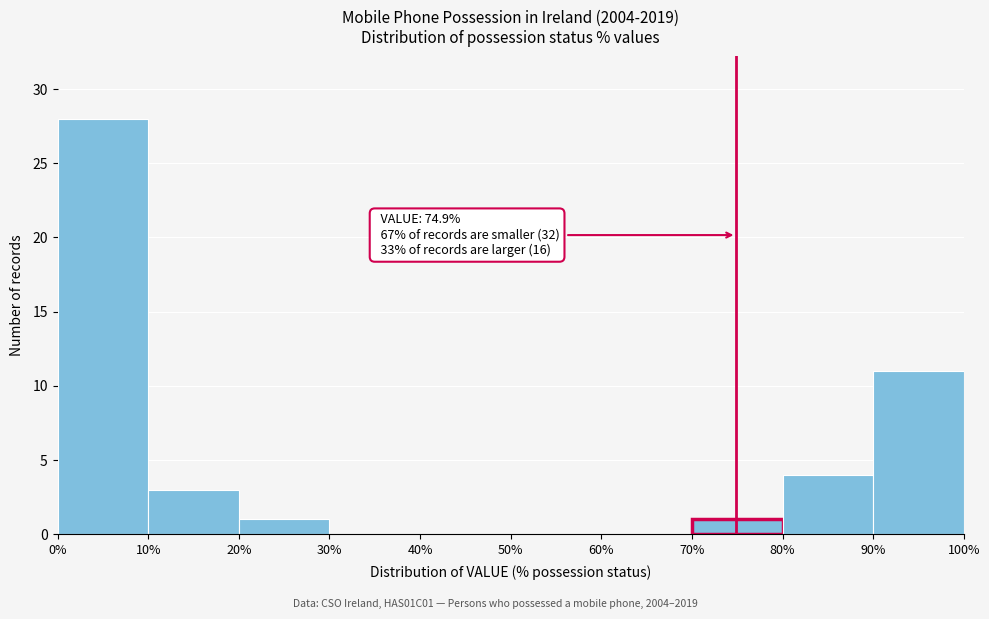

Over which range of the x-axis is the bar tallest?

0% to 10%